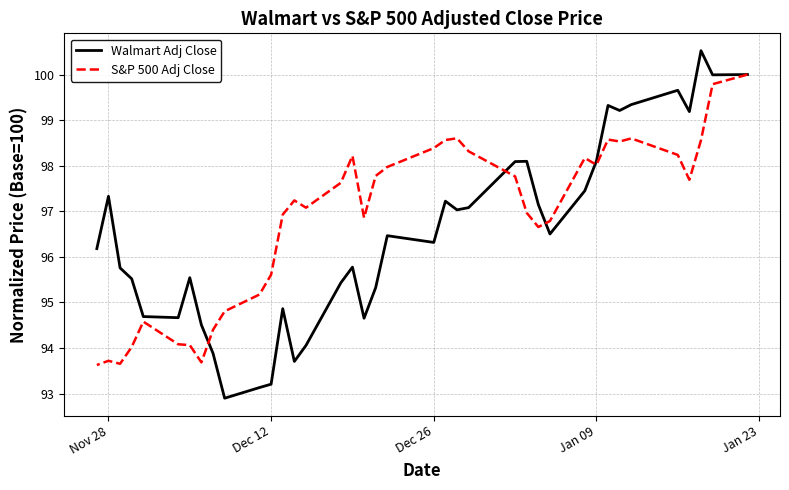

What is the difference between the highest and lowest values at Dec 26?

2.1